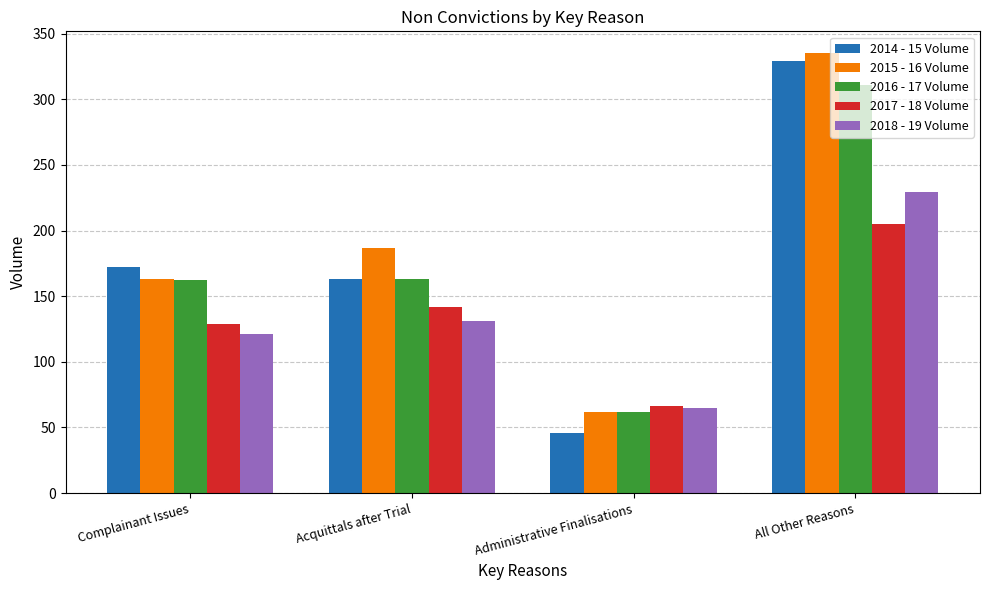

What position from the left is All Other Reasons?

4